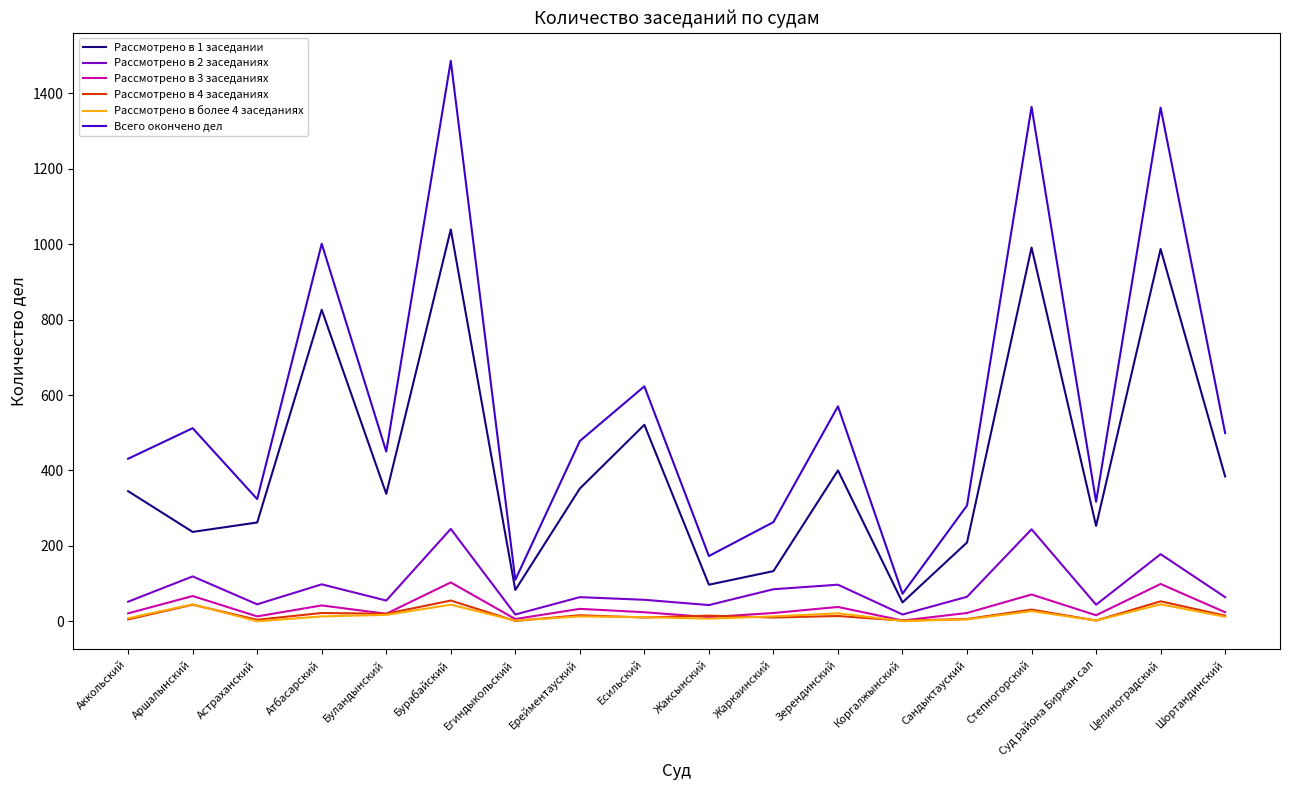

Which series has the largest total across all categories?

Всего окончено дел